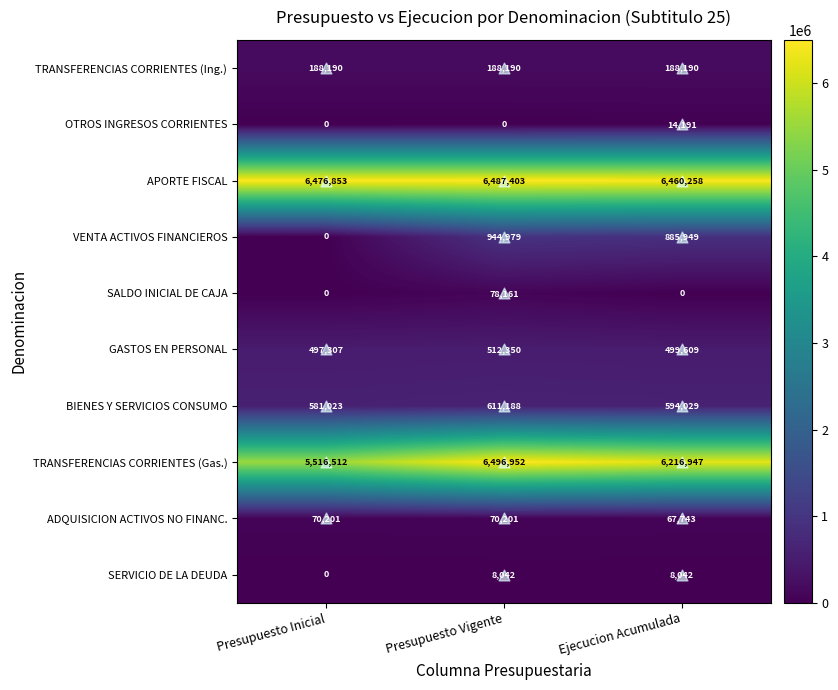

The value of SERVICIO DE LA DEUDA at Ejecucion Acumulada is 8042. True or false?

True